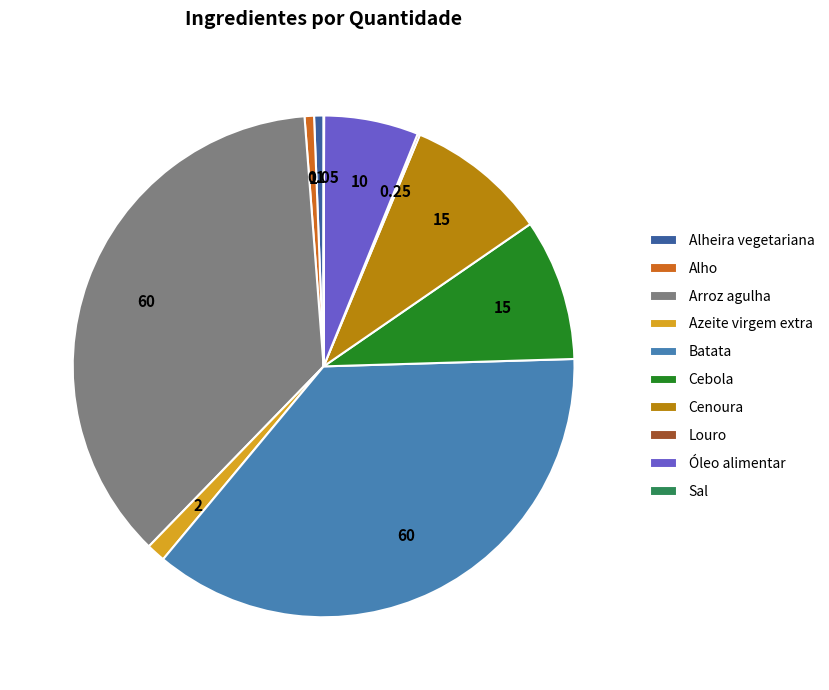

The Azeite virgem extra slice represents 1% of the pie. True or false?

True